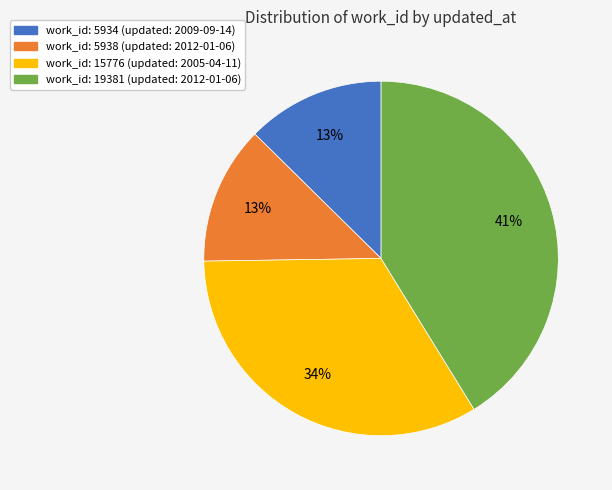

What percentage is the work_id: 19381 (updated: 2012-01-06) slice, to the nearest percent?

41%